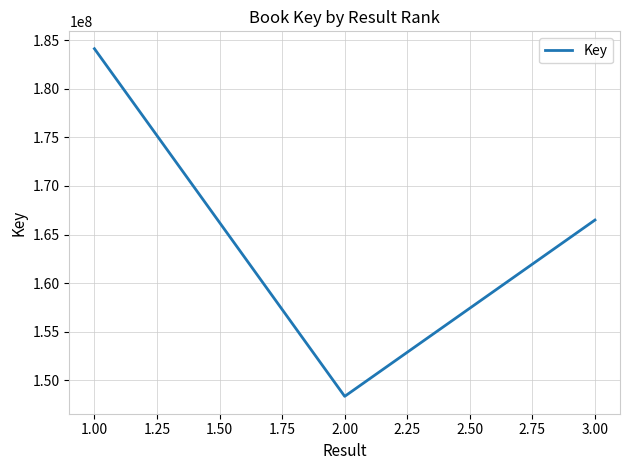

How many values are below 166494394?

1